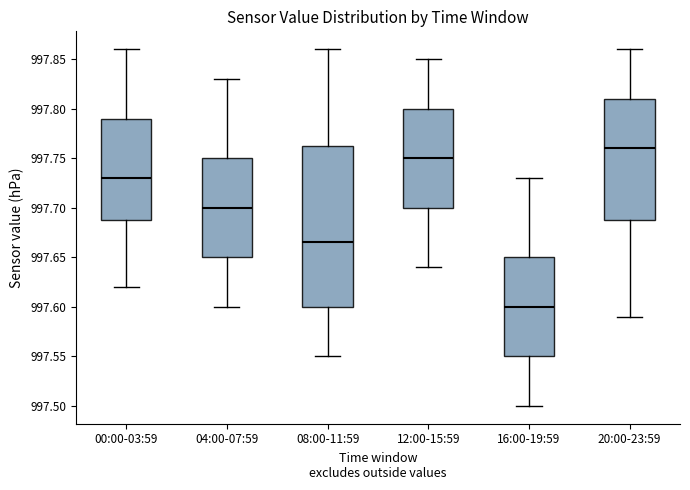

Which box has the highest median line?

20:00-23:59